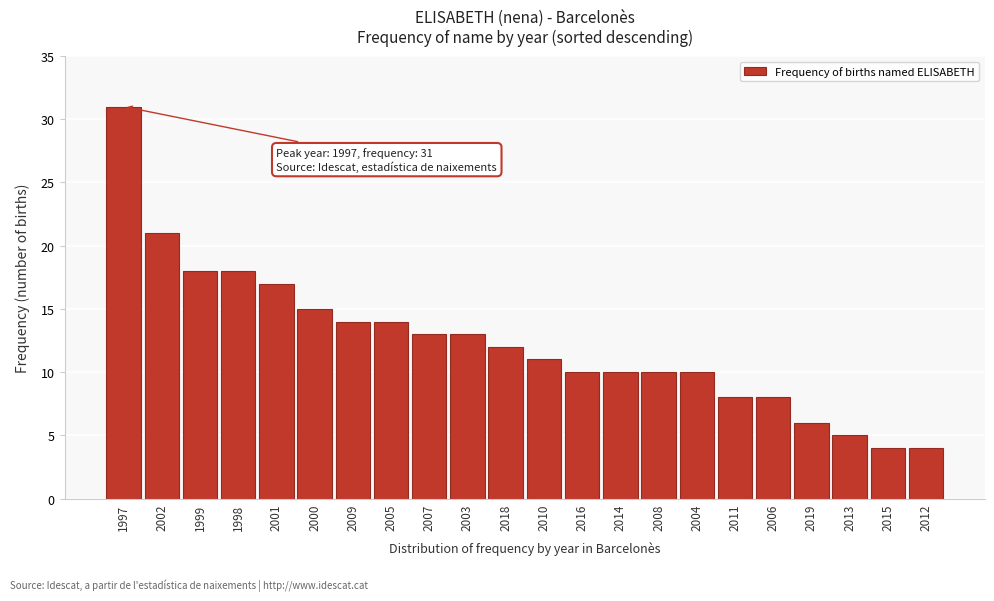

Reading right to left, extract all data points from this chart.

4	4	5	6	8	8	10	10	10	10	11	12	13	13	14	14	15	17	18	18	21	31